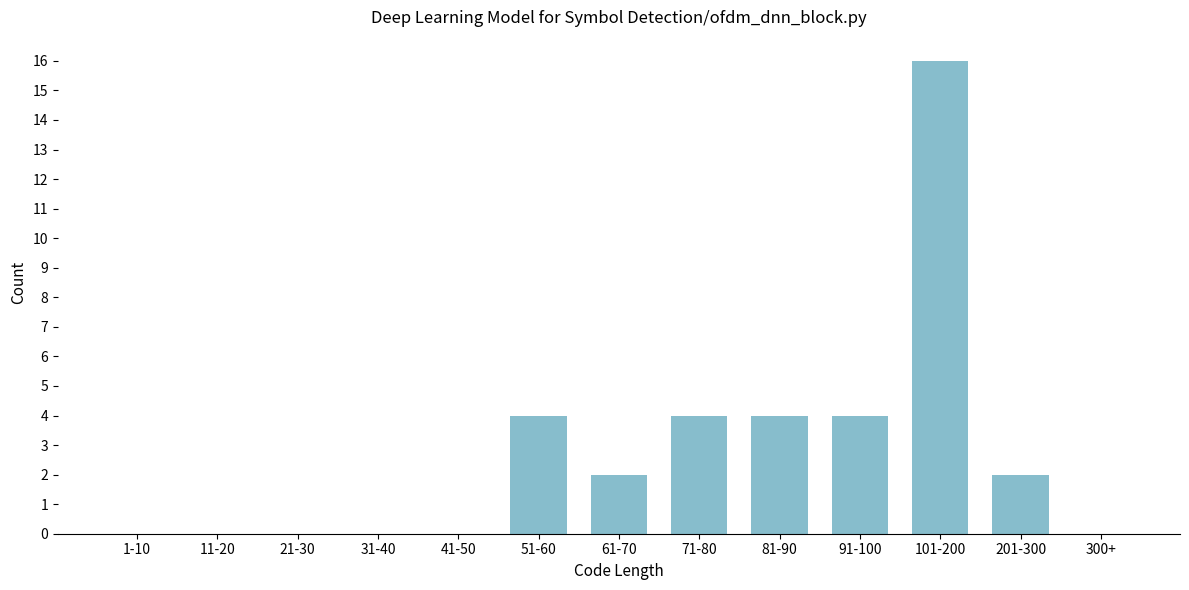

Reading left to right, what are all the values shown in this chart?

1-10=0	11-20=0	21-30=0	31-40=0	41-50=0	51-60=4	61-70=2	71-80=4	81-90=4	91-100=4	101-200=16	201-300=2	300+=0